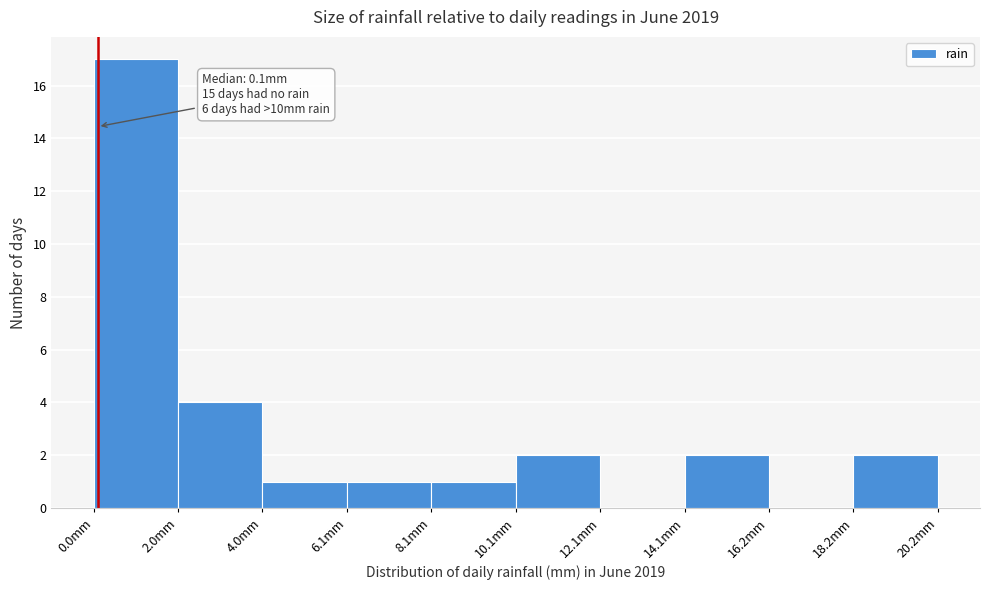

Which range on the x-axis has the tallest bar?

0 to 2